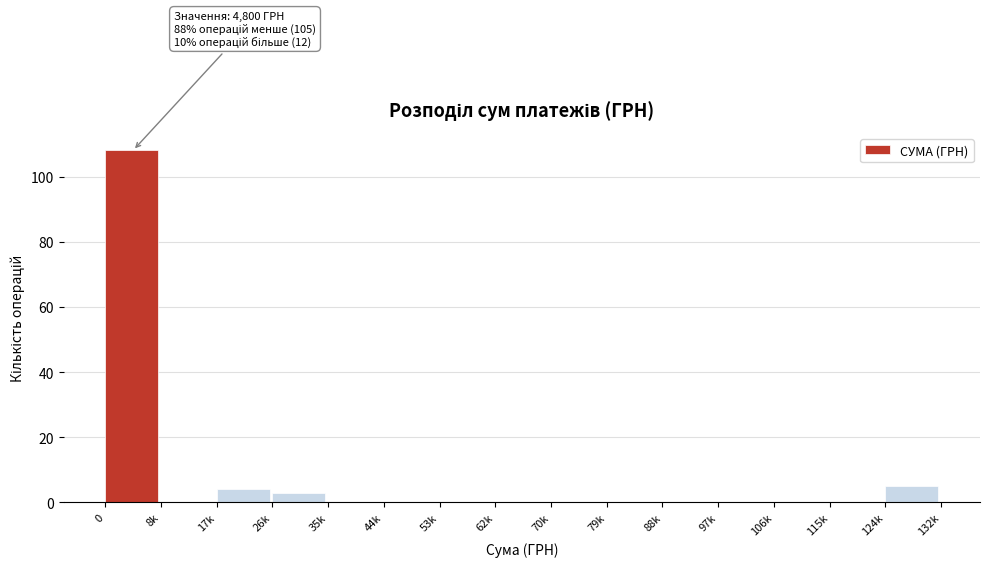

Reading right to left, what are all the values shown in this chart?

124k=5	115k=0	106k=0	97k=0	88k=0	79k=0	70k=0	62k=0	53k=0	44k=0	35k=0	26k=3	17k=4	8k=0	0=108